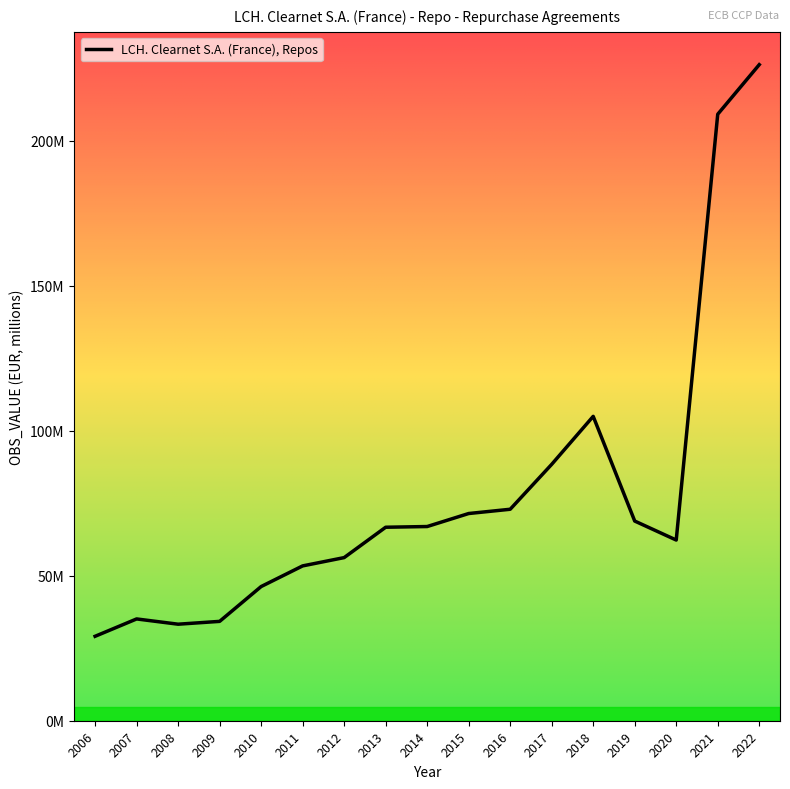

What is the minimum value shown in the chart?

29119366.0